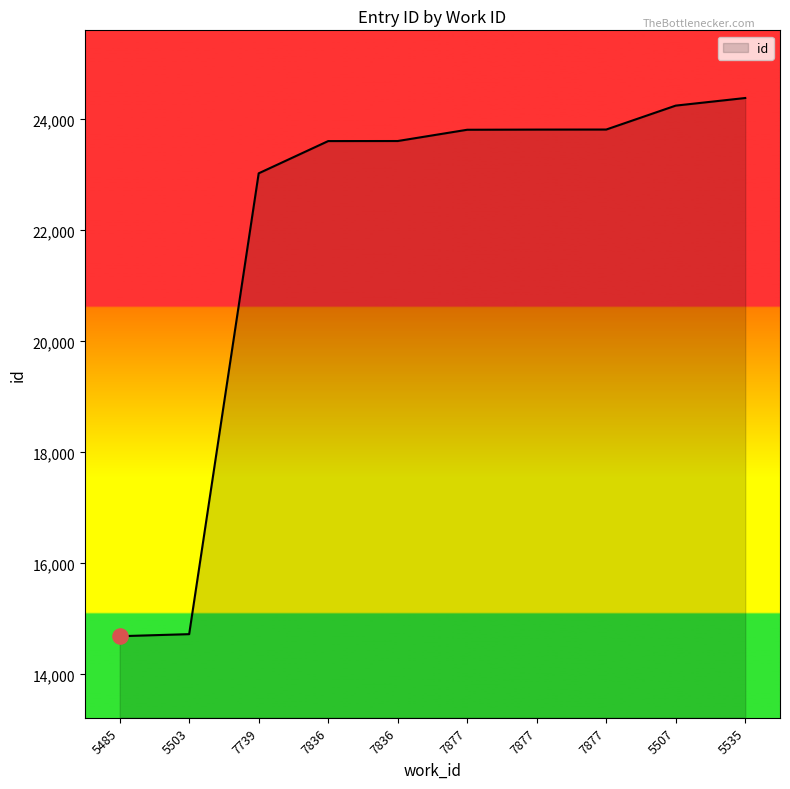

What is the change in value from 5503 to 5535?

+9660